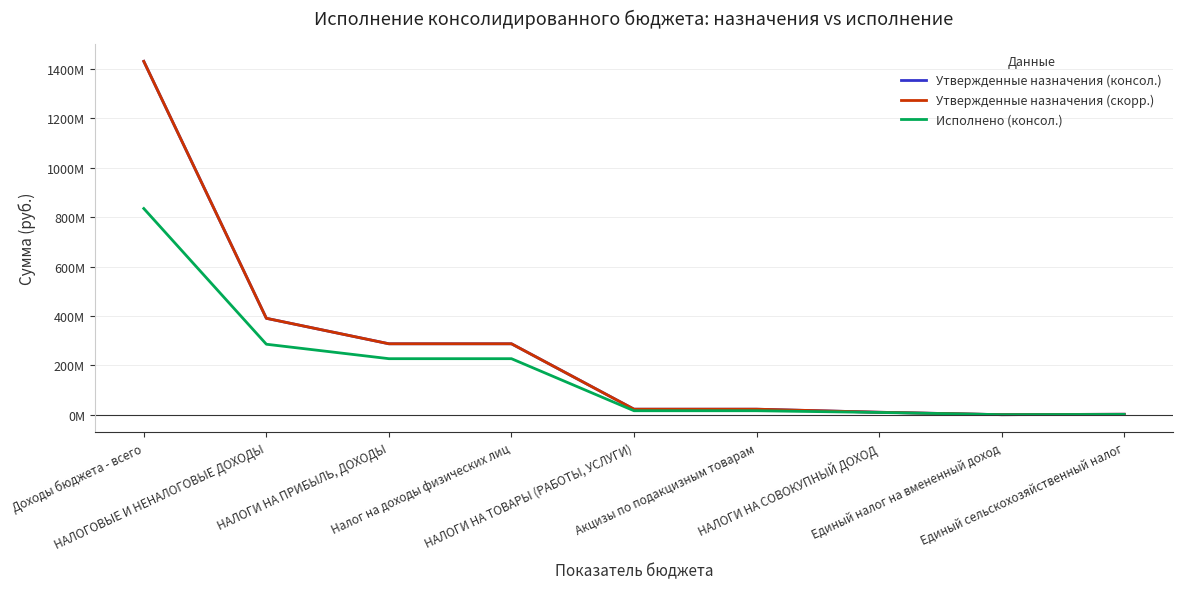

What position from the left is Акцизы по подакцизным товарам?

6